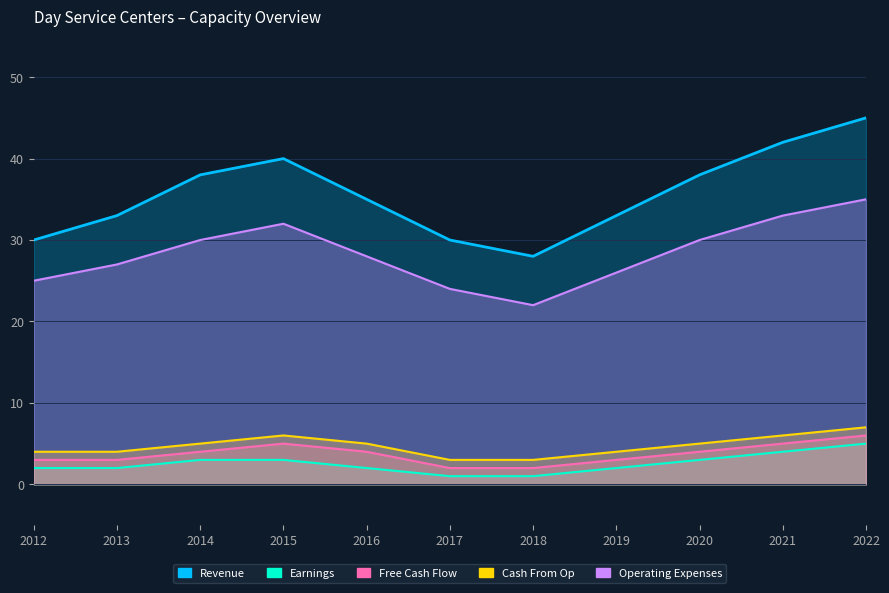

True or false: Earnings has a value of 4 at 2013.

False